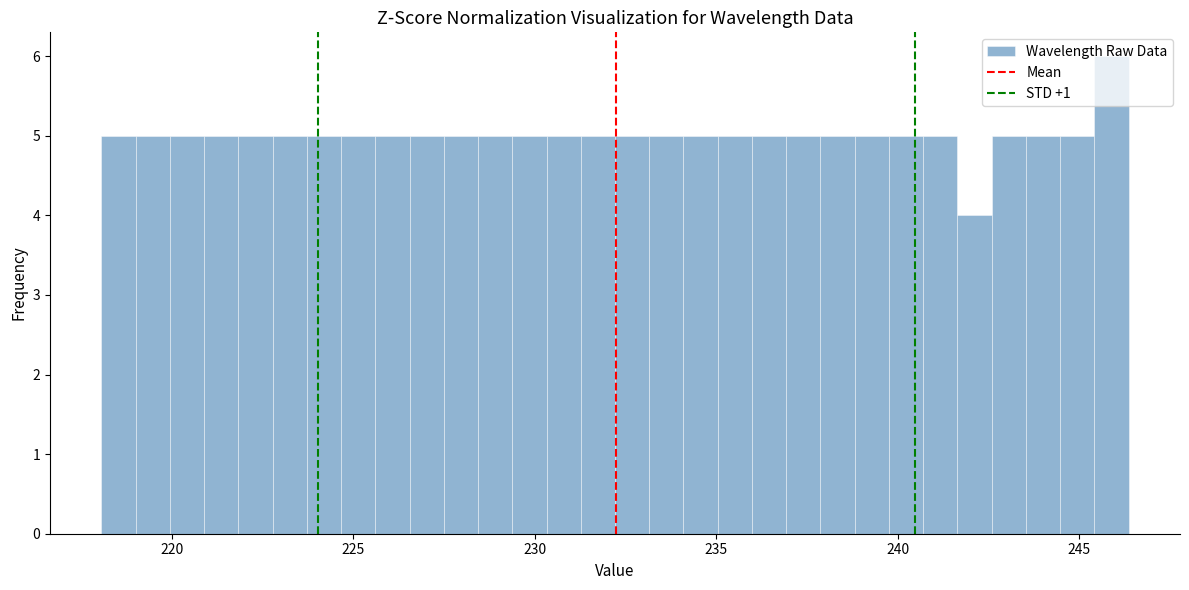

Around what value on the x-axis is the tallest bar? Give the approximate position of its centre, as read against the axis.

246.0